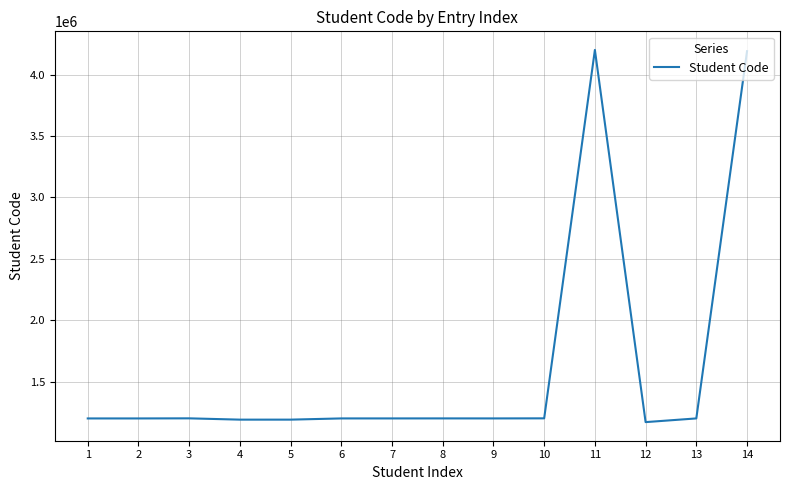

Approximately how many times larger is the value at 6 compared to 14?

0.3